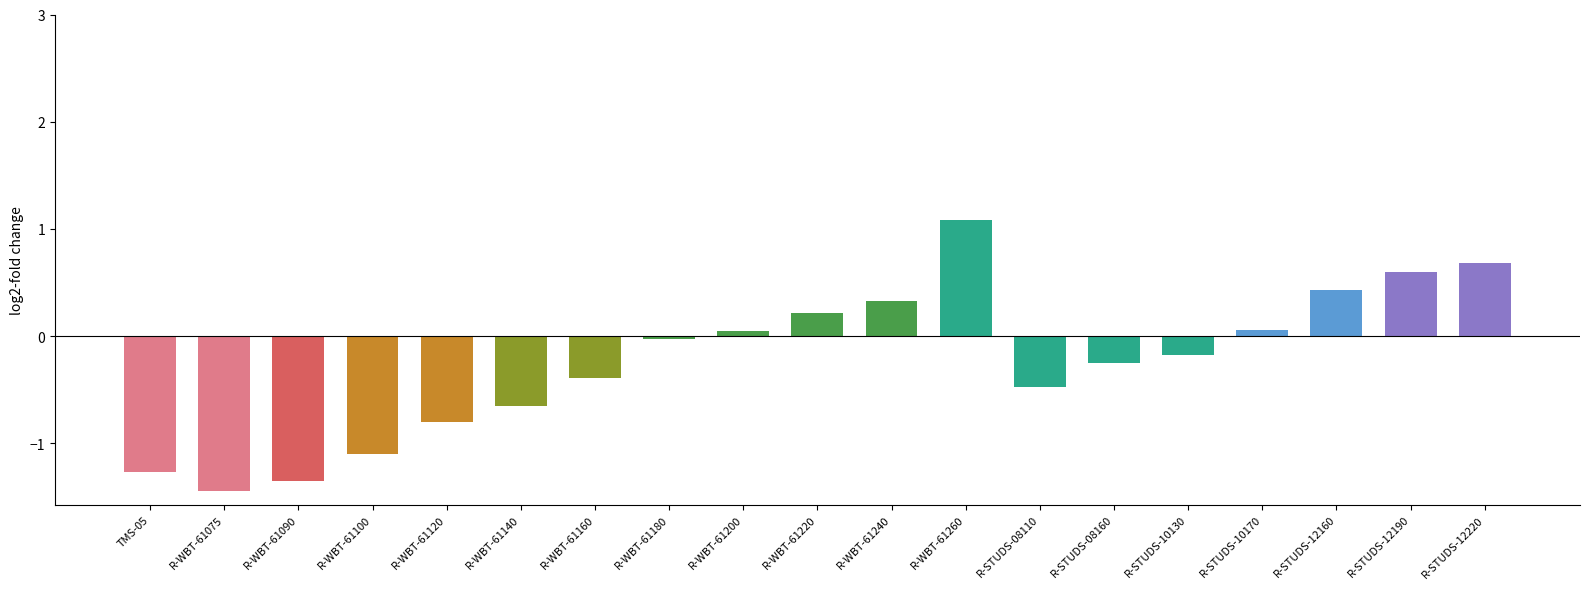

Does the chart contain stacked bars?

No